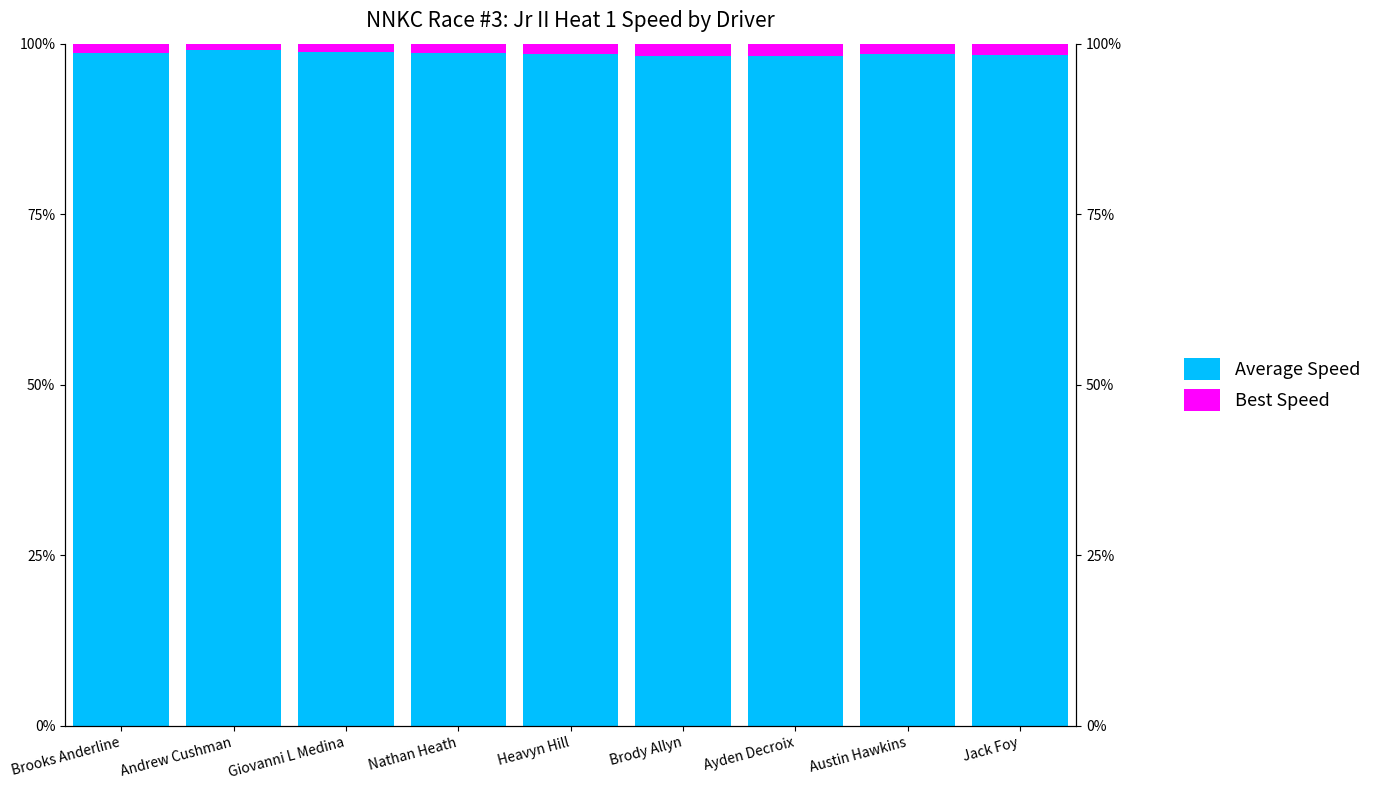

Rank the series at Nathan Heath from highest to lowest value.

Average Speed, Best Speed